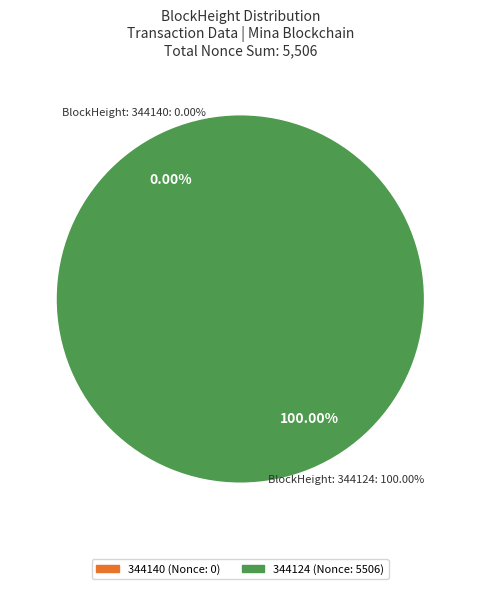

The 344140 slice represents 1% of the pie. True or false?

False